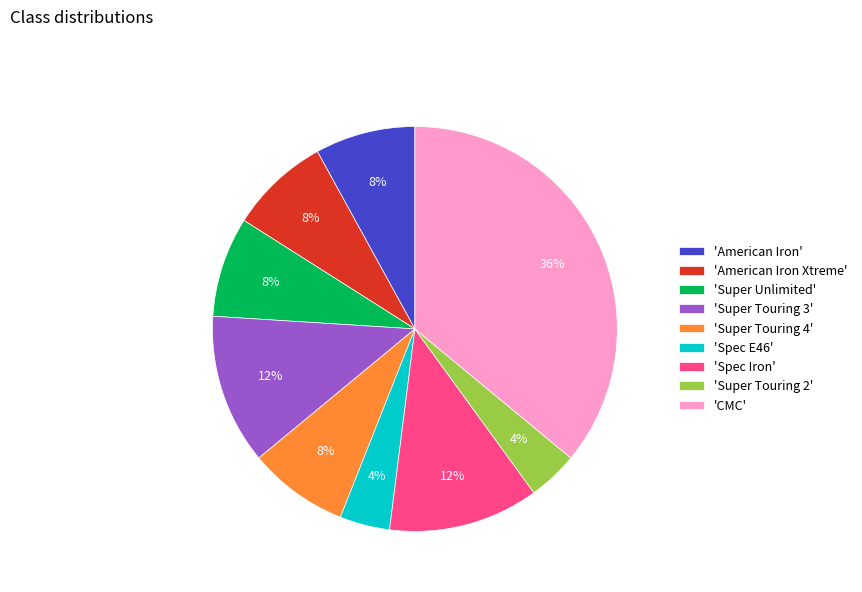

To the nearest percent, what is the difference between the largest and smallest slice percentages?

32%